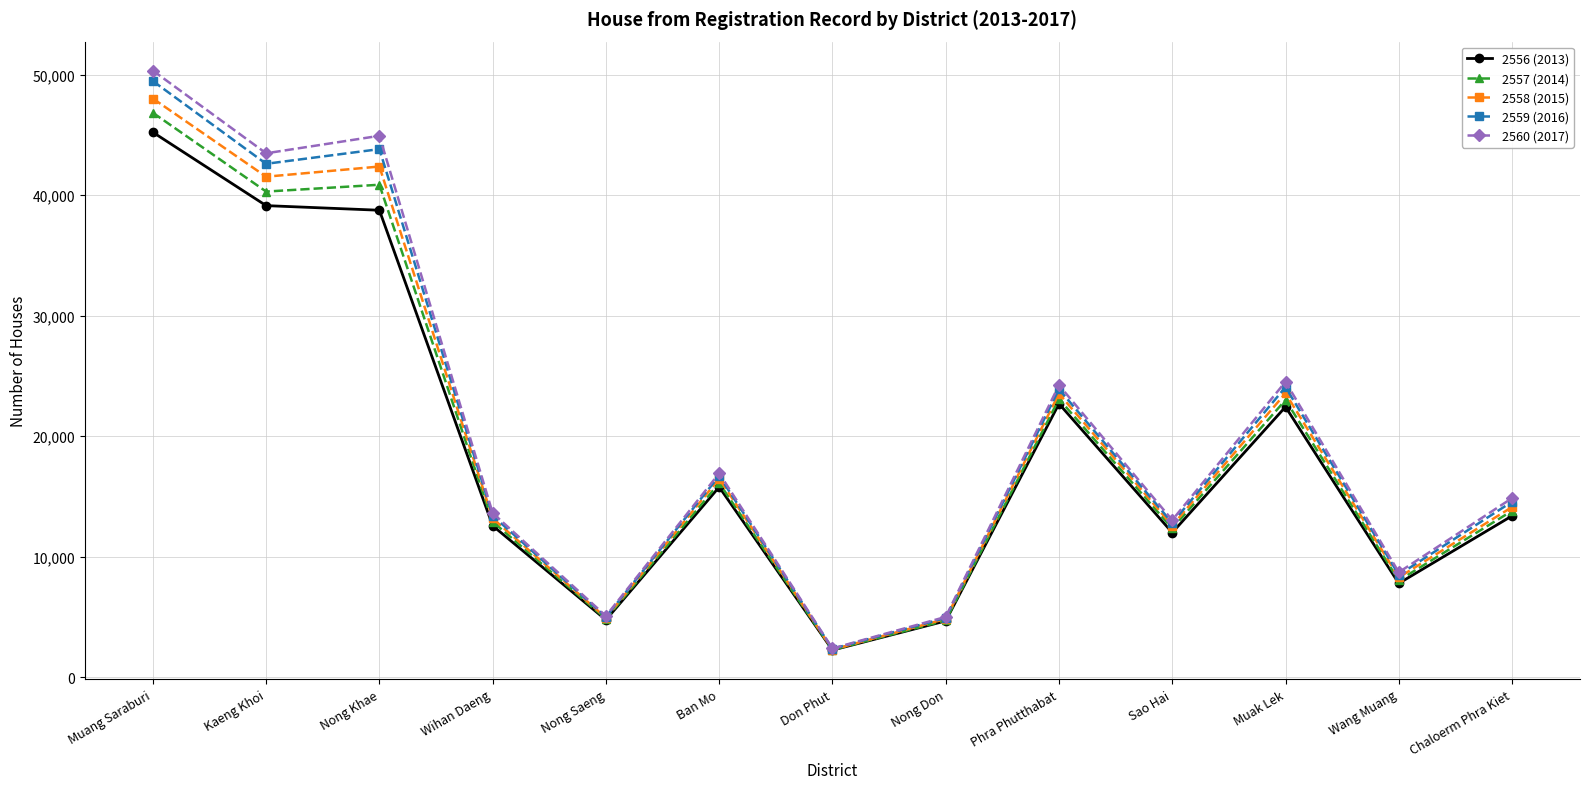

In 2557 (2014), how many points are lower than both neighbors (excluding endpoints)?

5